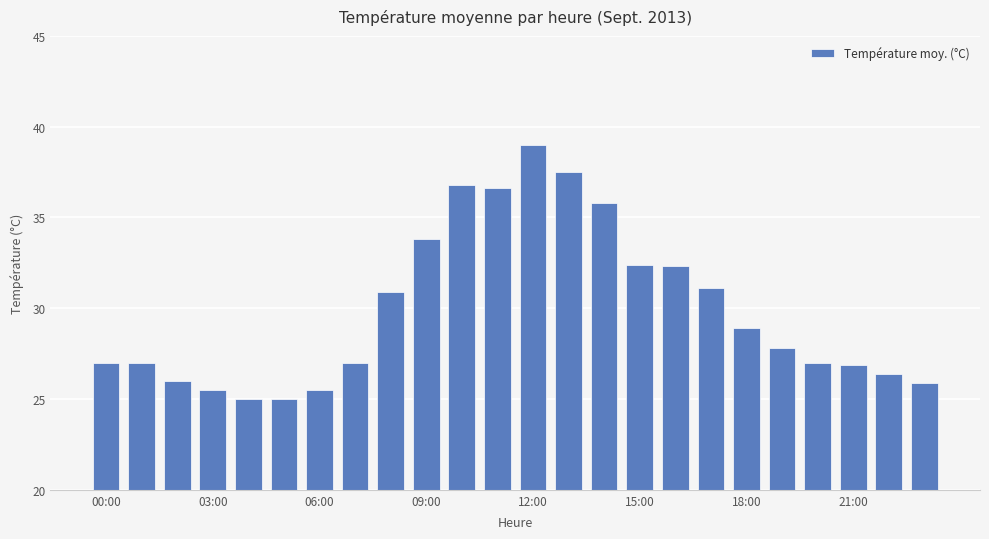

What is the average value?

29.9